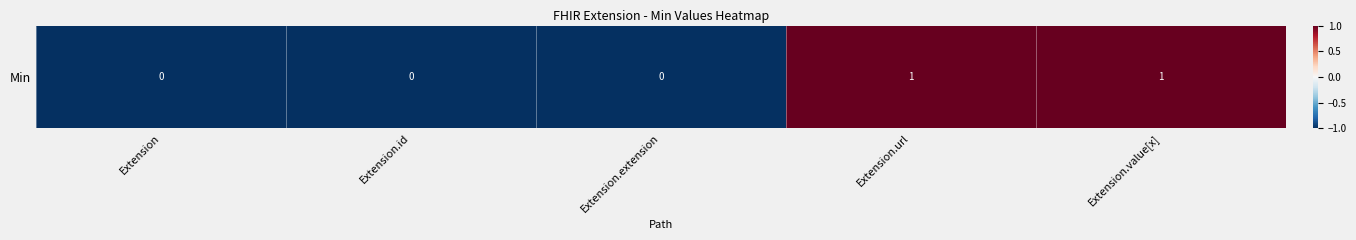

How many values are below zero?

3